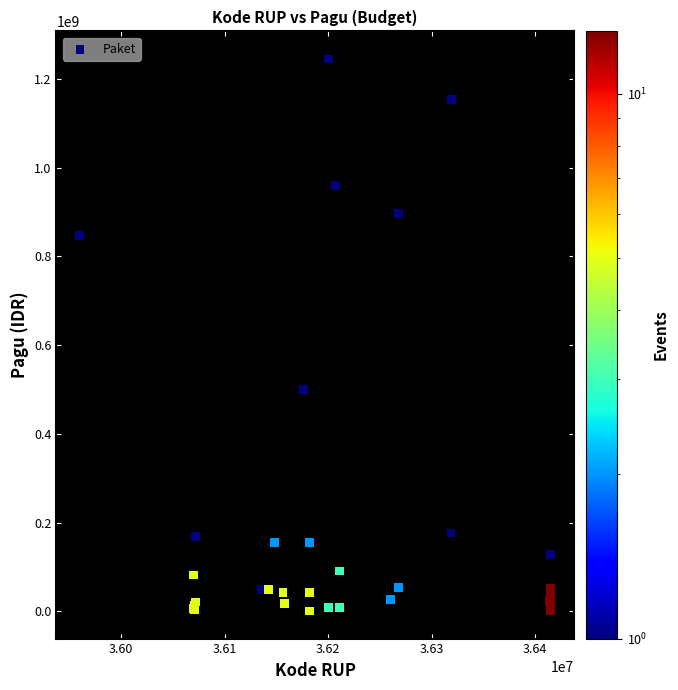

What Y value in the scatter plot is closest to 622840000?

499932000